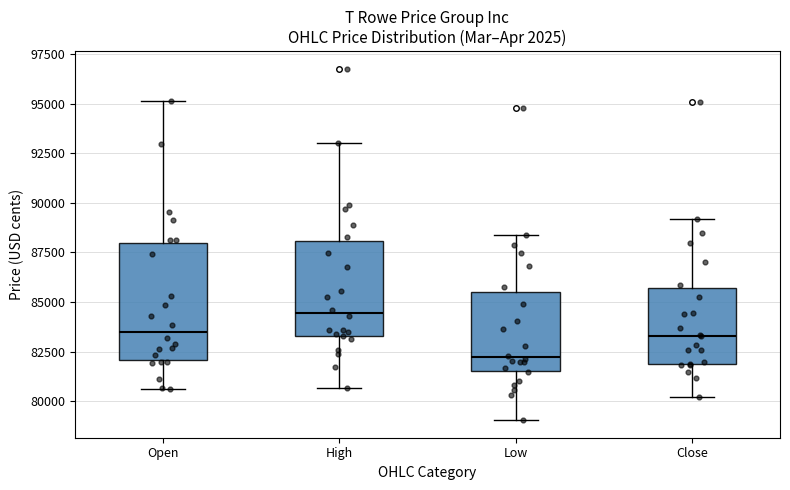

Which box is the tallest, from its lower edge to its upper edge?

Open